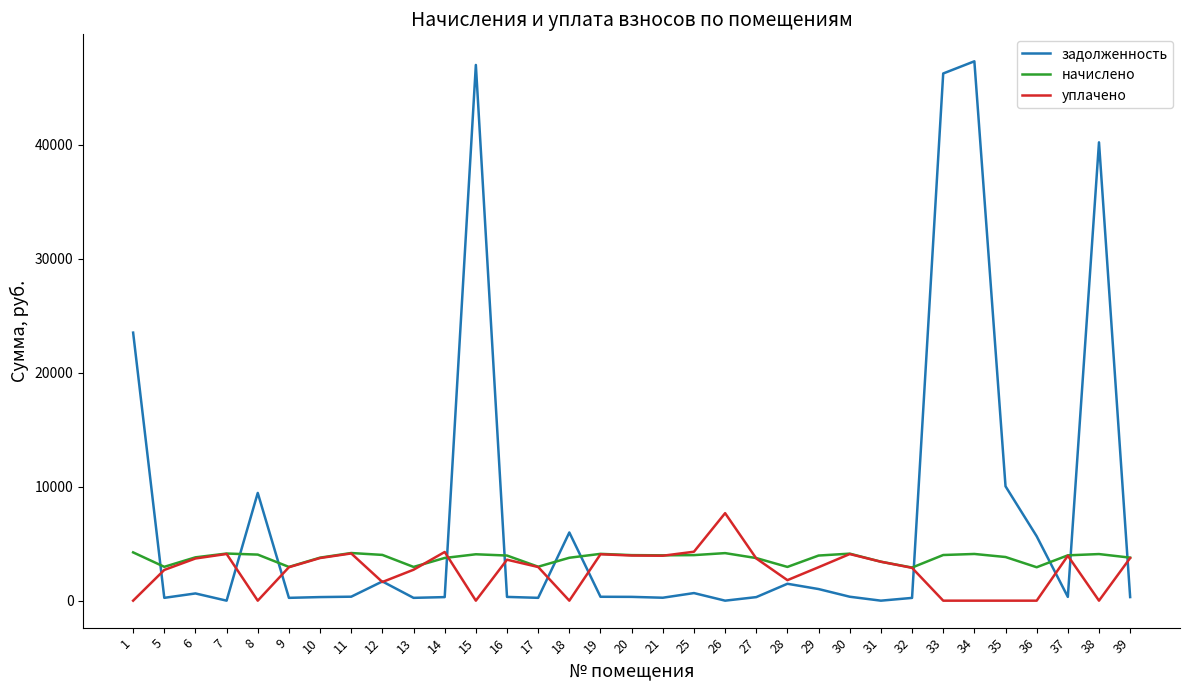

At which label is задолженность closest to 23666?

1